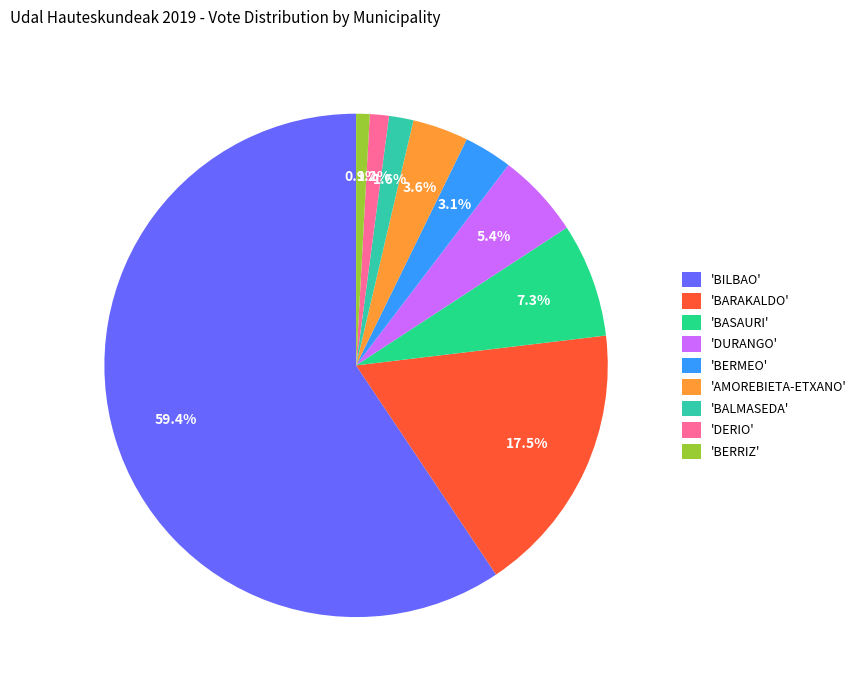

Which slice is the largest?

'BILBAO'